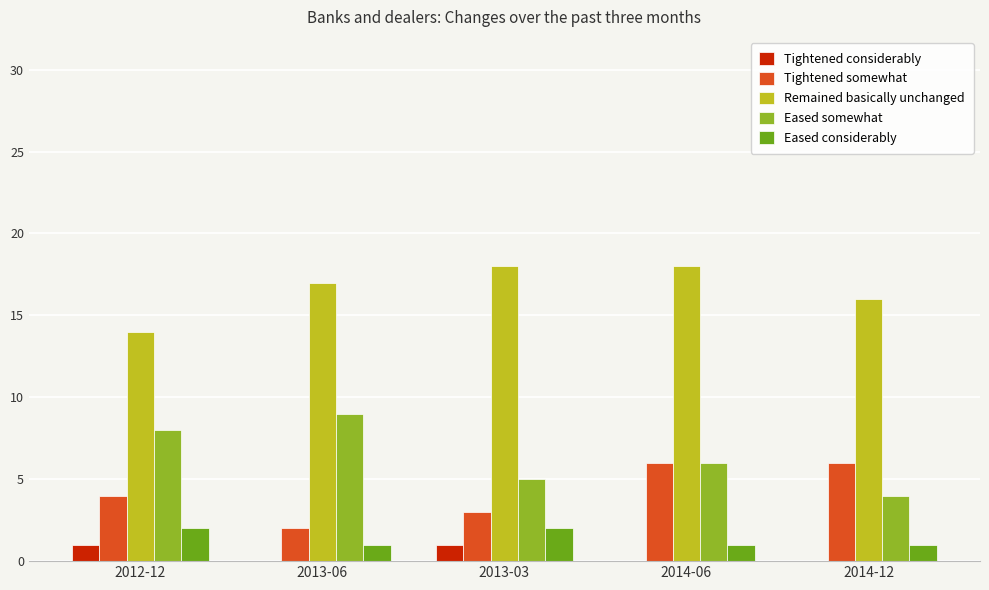

Where is Eased somewhat nearest to the value 6?

2014-06